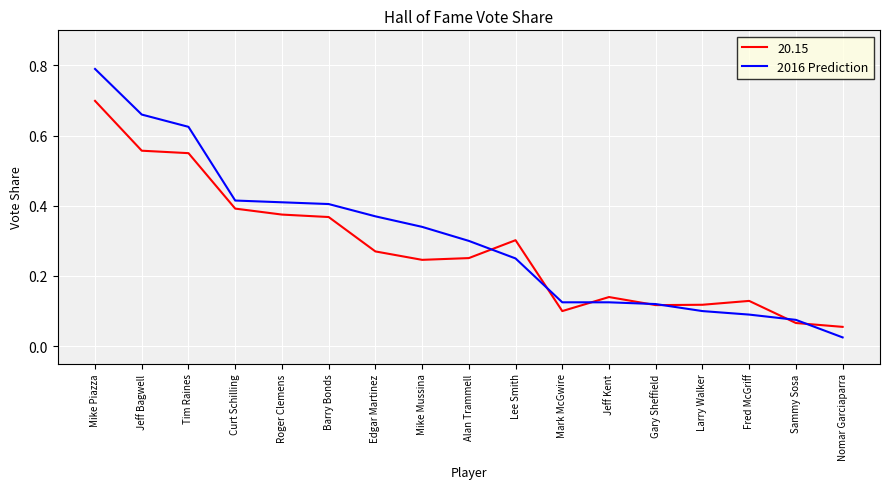

List the series in order of their peak value, lowest first.

20.15, 2016 Prediction